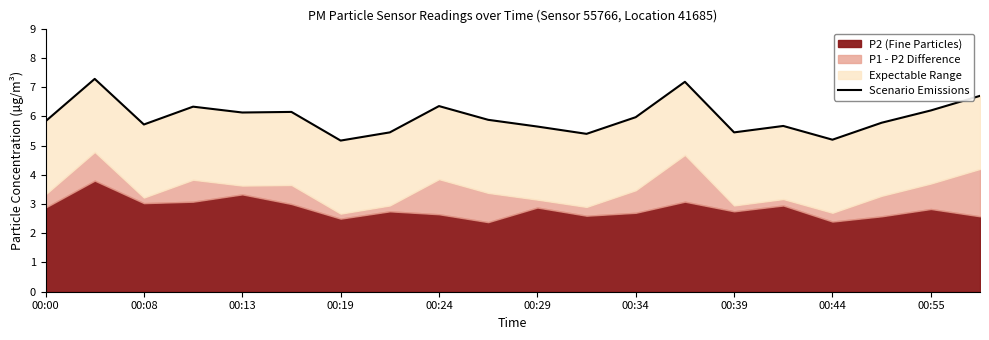

How many data points does each series have?

20